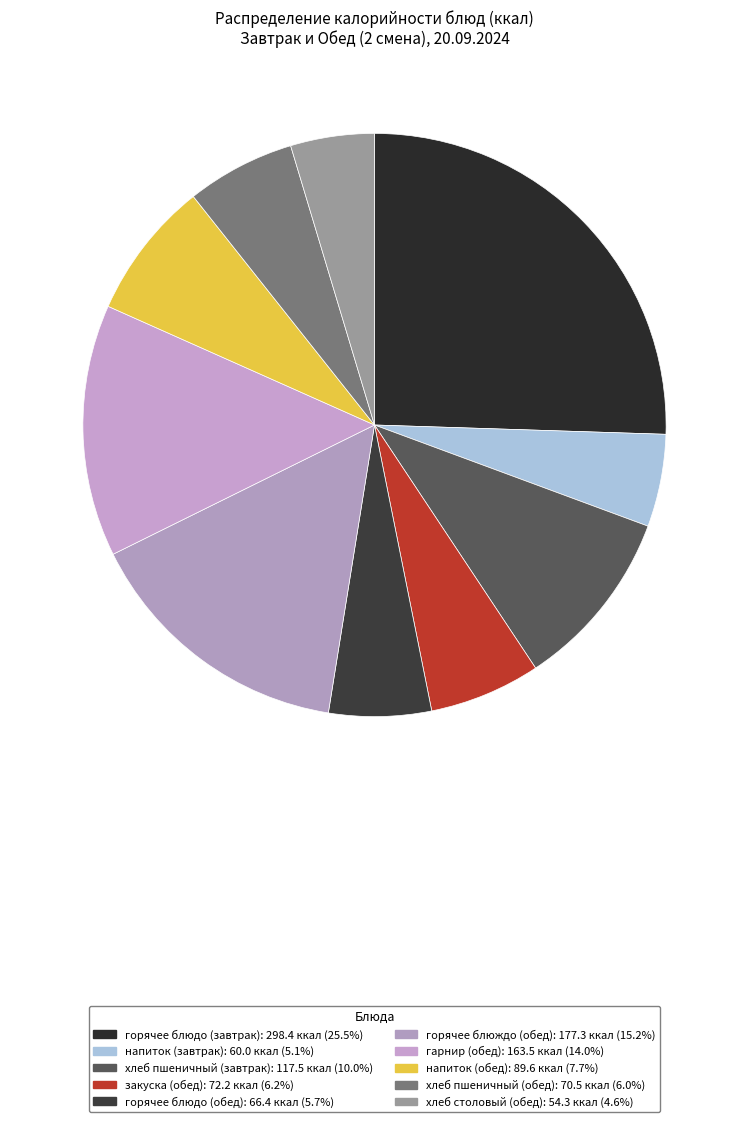

What portion of the pie excludes напиток (обед)?

92.3%